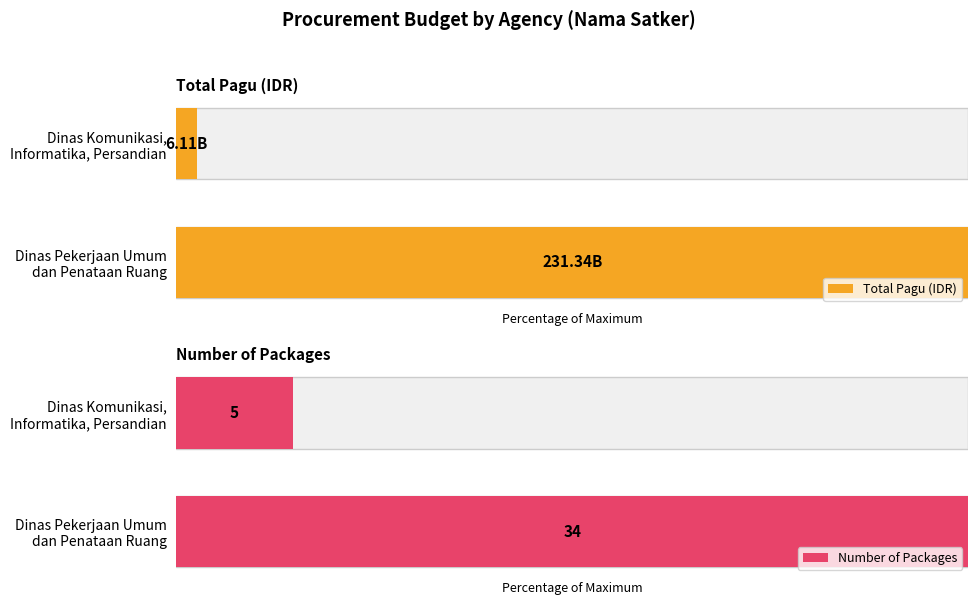

What are all the series names shown in the legend?

Total Pagu (IDR), Number of Packages